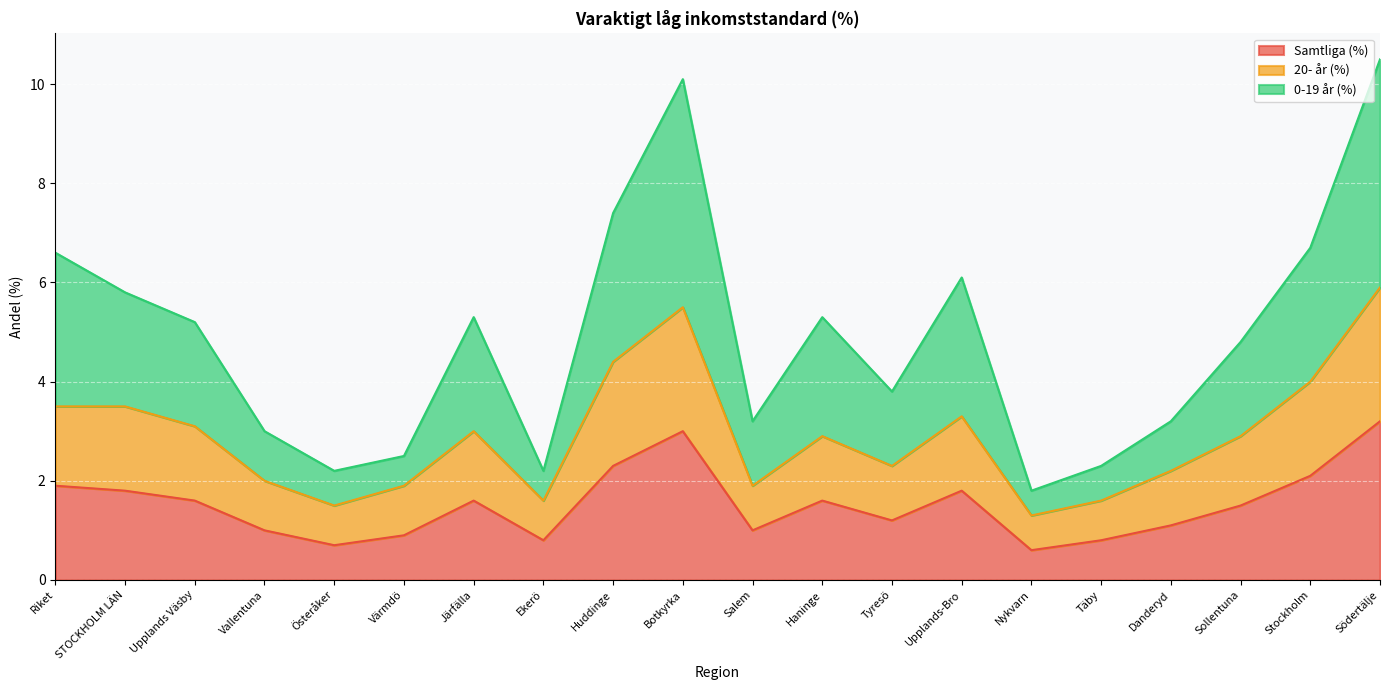

Rank the series by their average value, from highest to lowest.

0-19 år (%), 20- år (%), Samtliga (%)